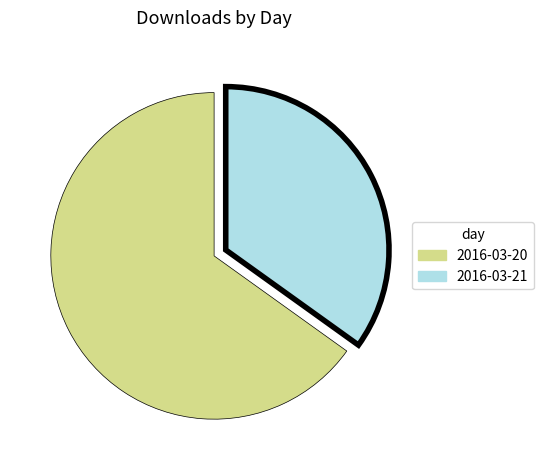

The 2016-03-21 slice represents 22% of the pie. True or false?

False